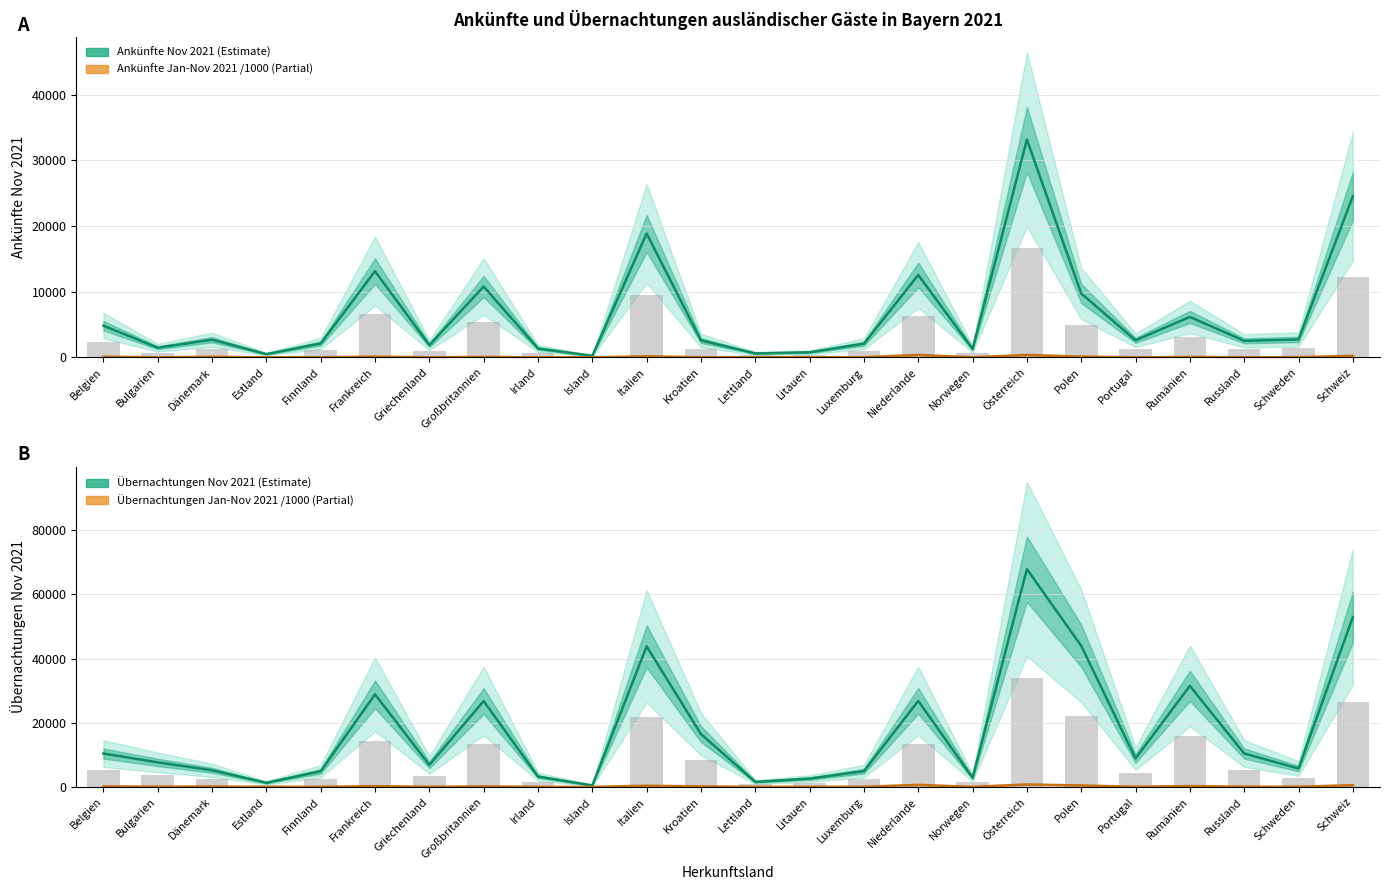

How many values in the Ankünfte Nov 2021 series are below 2597?

12